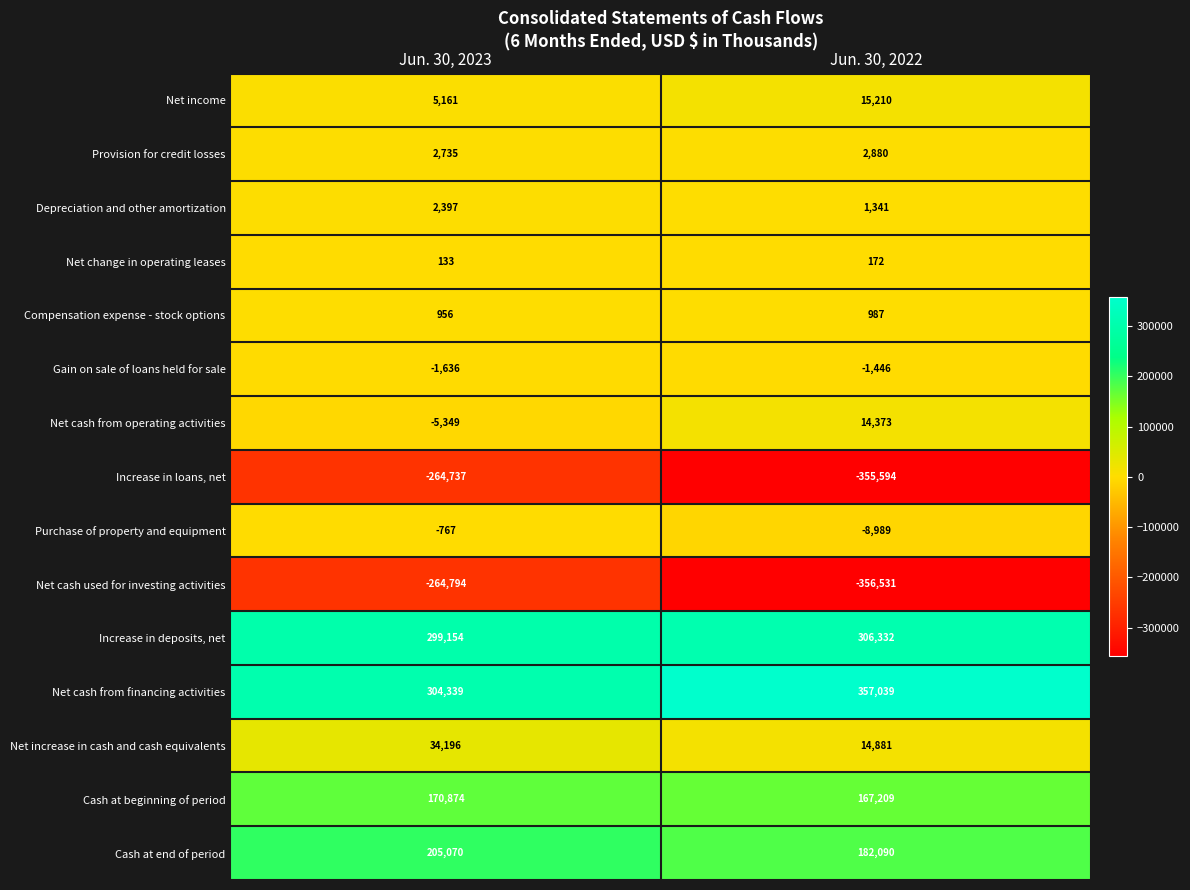

What is the sum of all Net income values?

20371